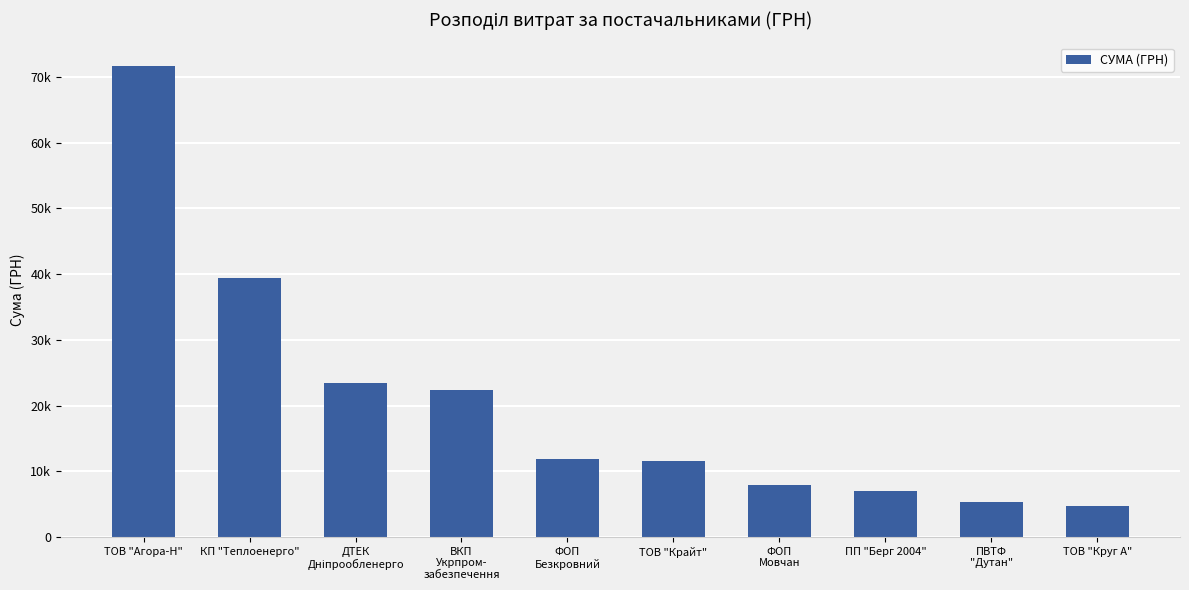

Does the chart contain stacked bars?

No